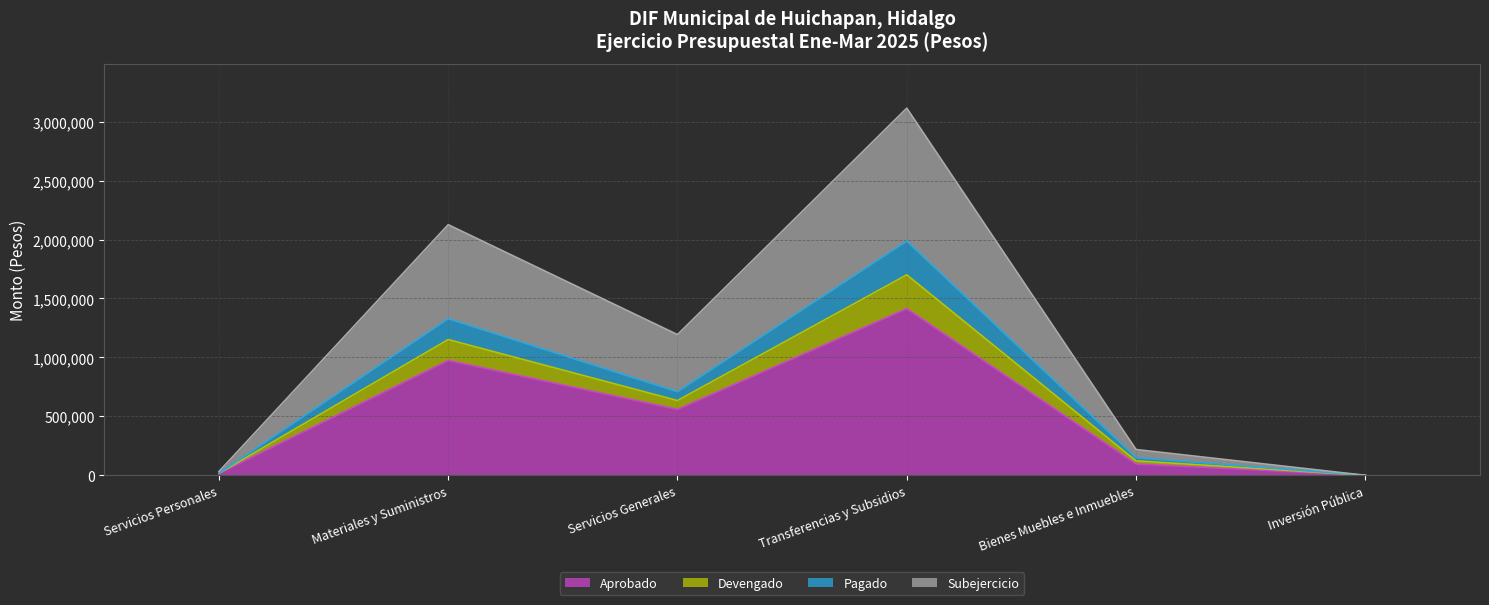

At which label is Pagado closest to 850324?

Servicios Generales